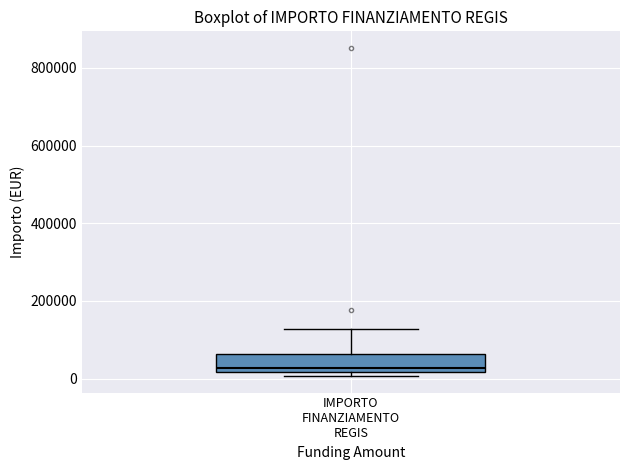

Where is the lower edge of the box for IMPORTO FINANZIAMENTO REGIS on the y-axis? The values are not printed on the chart, so give them approximately, as read against the axis.

20000